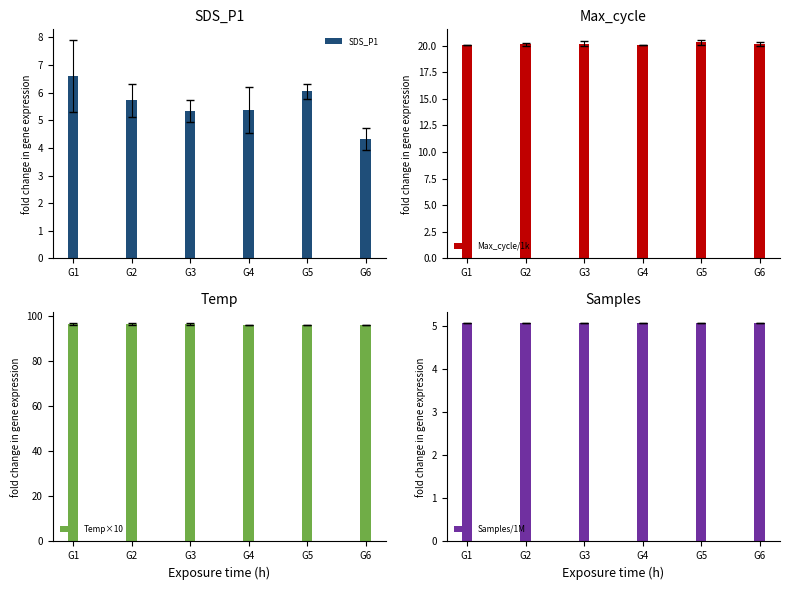

What is the average value of the Max_cycle/1k series?

20.2